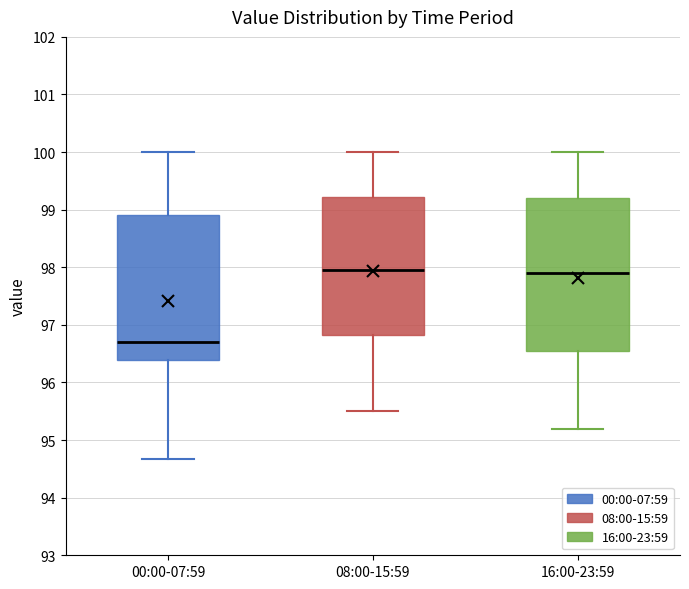

Reading left to right, read every box against the y-axis: the position of its median line, the range the box covers, and the ends of its whiskers. The values are not printed on the chart, so give them approximately, as read against the axis.

00:00-07:59: median 96.7, box 96.4 to 98.9, whiskers 94.7 to 100.0
08:00-15:59: median 98.0, box 96.8 to 99.2, whiskers 95.5 to 100.0
16:00-23:59: median 97.9, box 96.6 to 99.2, whiskers 95.2 to 100.0